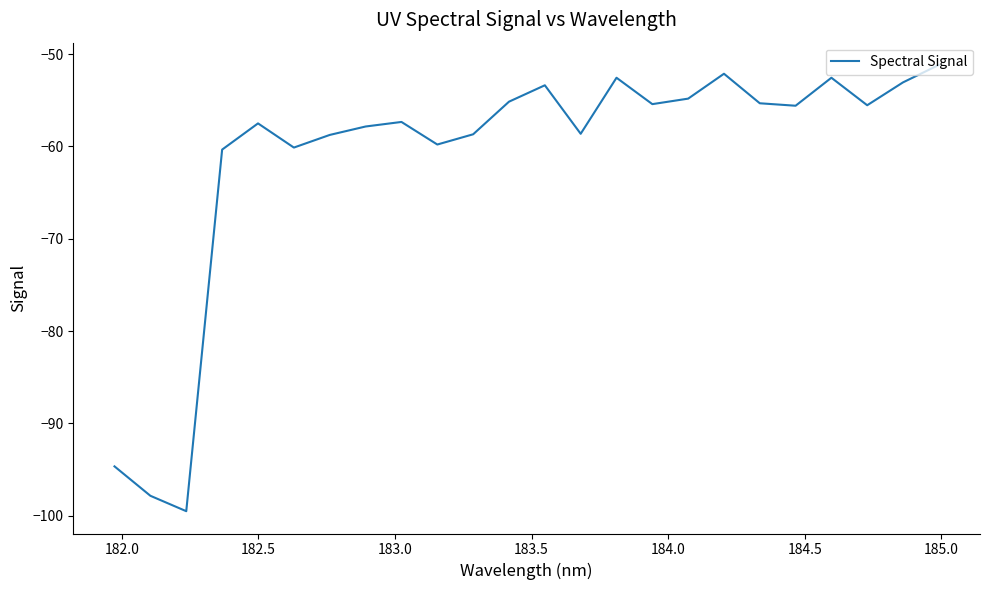

What is the maximum value shown in the chart?

-51.2